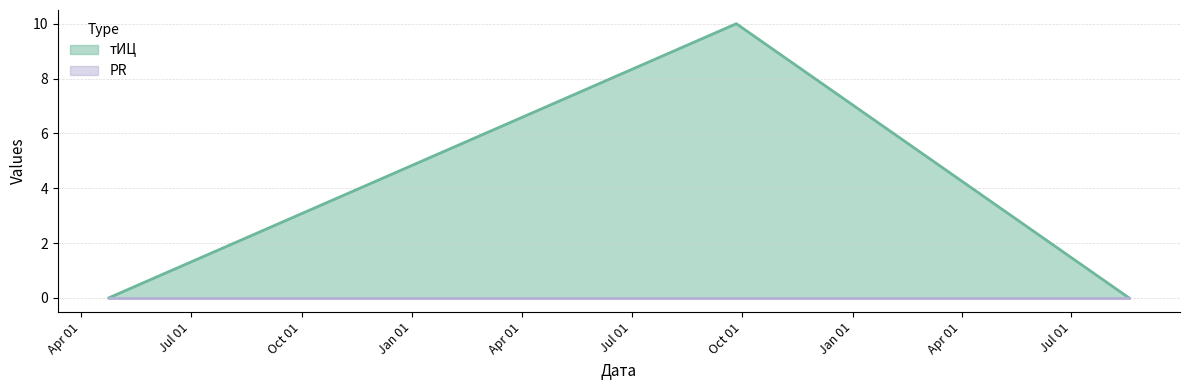

Count the number of values greater than 0.

1